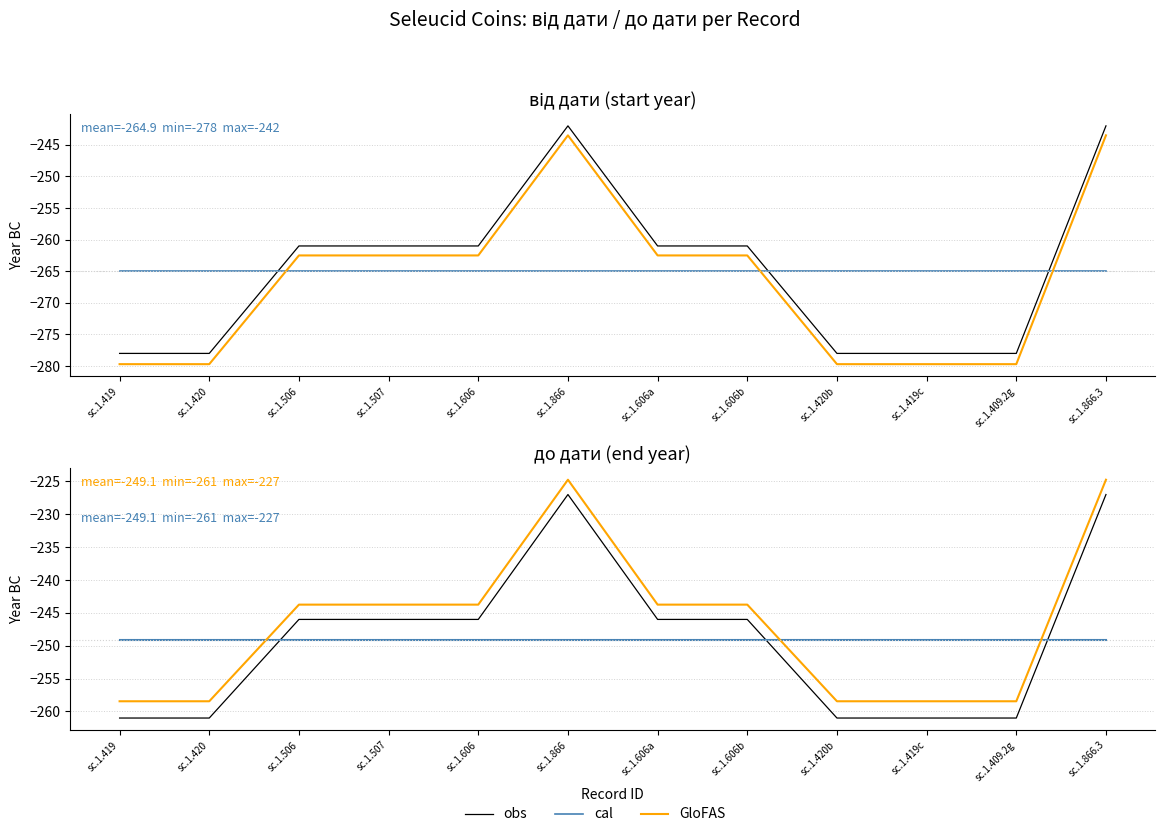

What are all the series names shown in the legend?

obs, cal, GloFAS